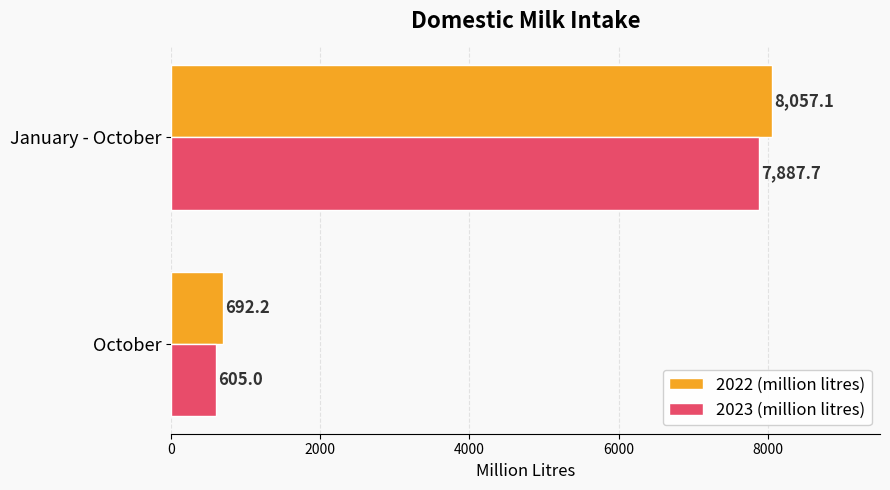

What is the minimum value shown in the chart?

605.0